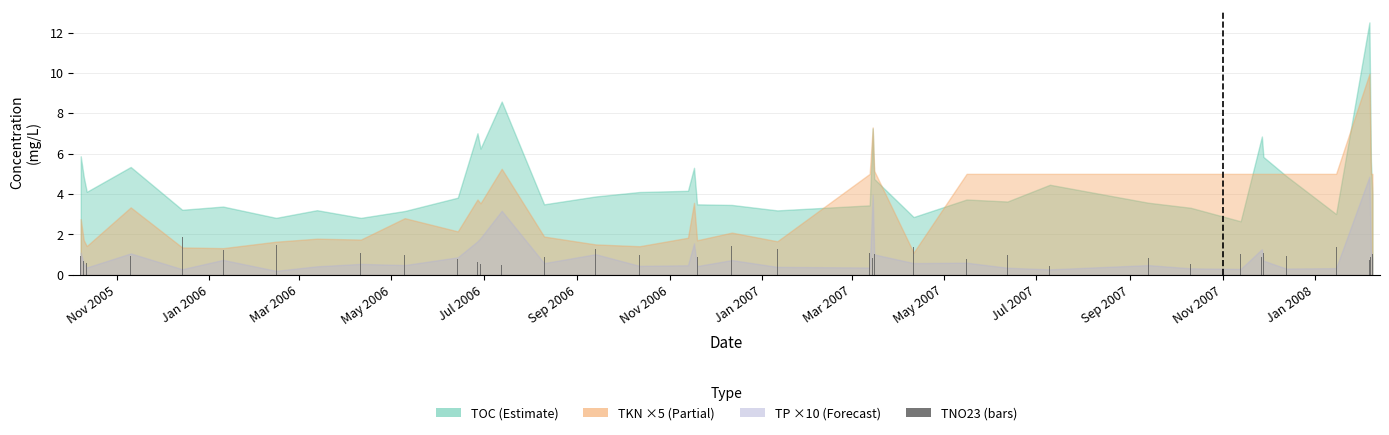

Does the chart contain any negative values?

No